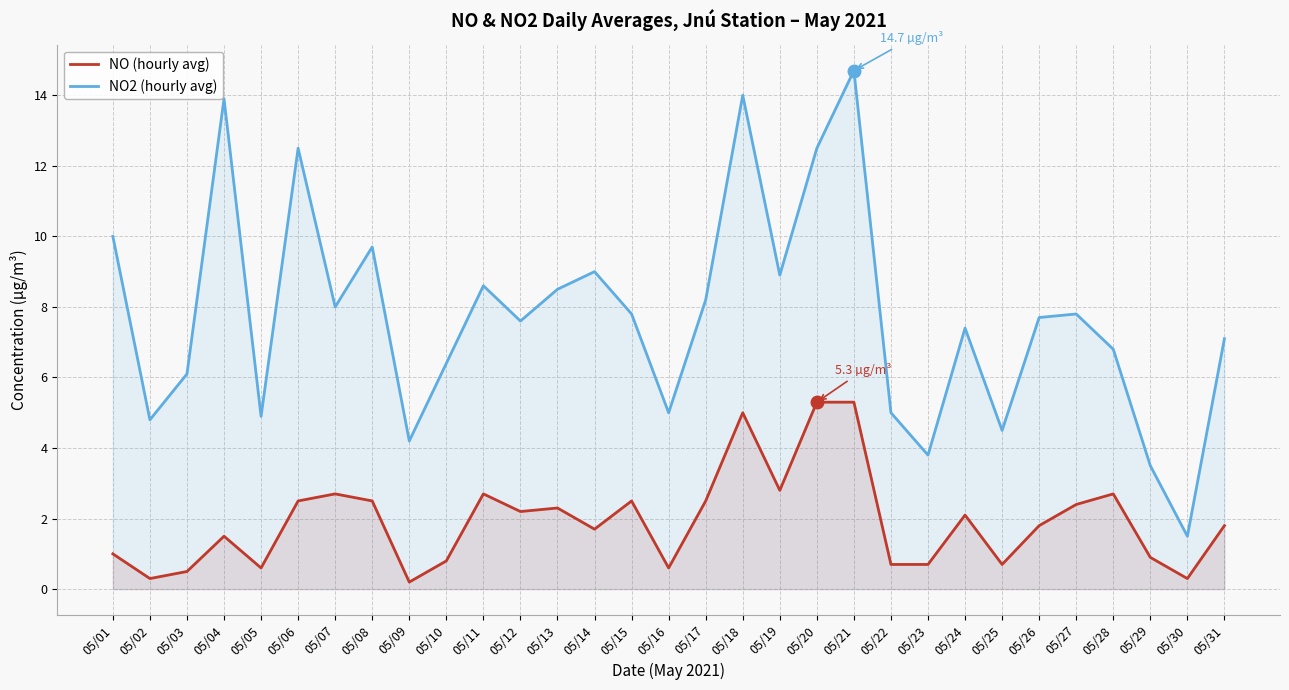

Reading left to right, transcribe all the data shown in this chart.

NO (hourly avg): 1.0	0.3	0.5	1.5	0.6	2.5	2.7	2.5	0.2	0.8	2.7	2.2	2.3	1.7	2.5	0.6	2.5	5.0	2.8	5.3	5.3	0.7	0.7	2.1	0.7	1.8	2.4	2.7	0.9	0.3	1.8
NO2 (hourly avg): 10.0	4.8	6.1	13.9	4.9	12.5	8.0	9.7	4.2	6.4	8.6	7.6	8.5	9.0	7.8	5.0	8.2	14.0	8.9	12.5	14.7	5.0	3.8	7.4	4.5	7.7	7.8	6.8	3.5	1.5	7.1